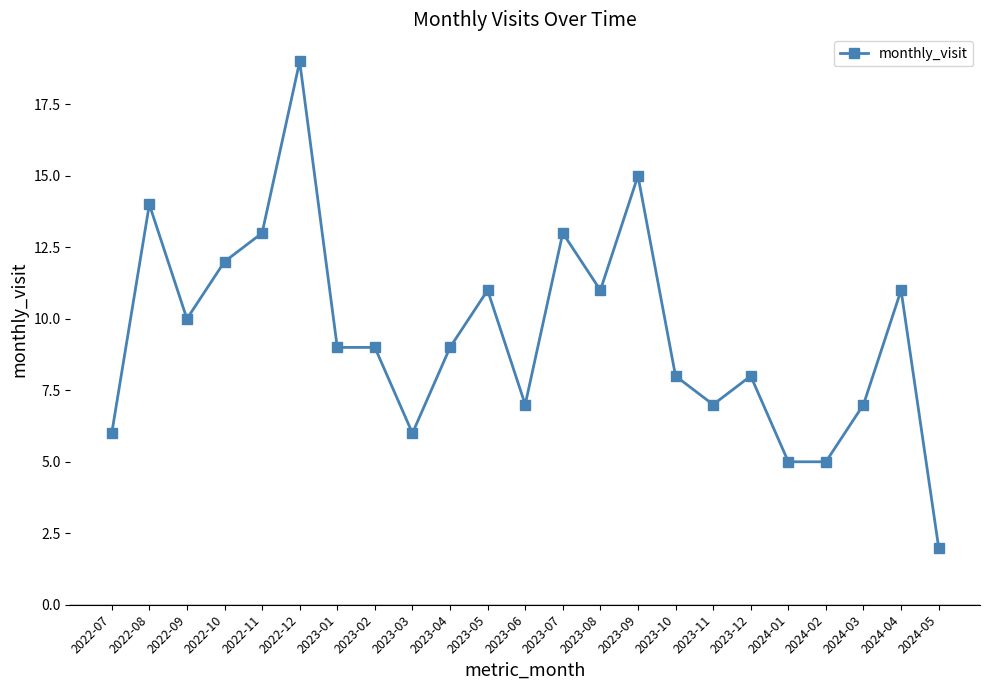

The chart shows a value of 7 at 2024-03. True or false?

True